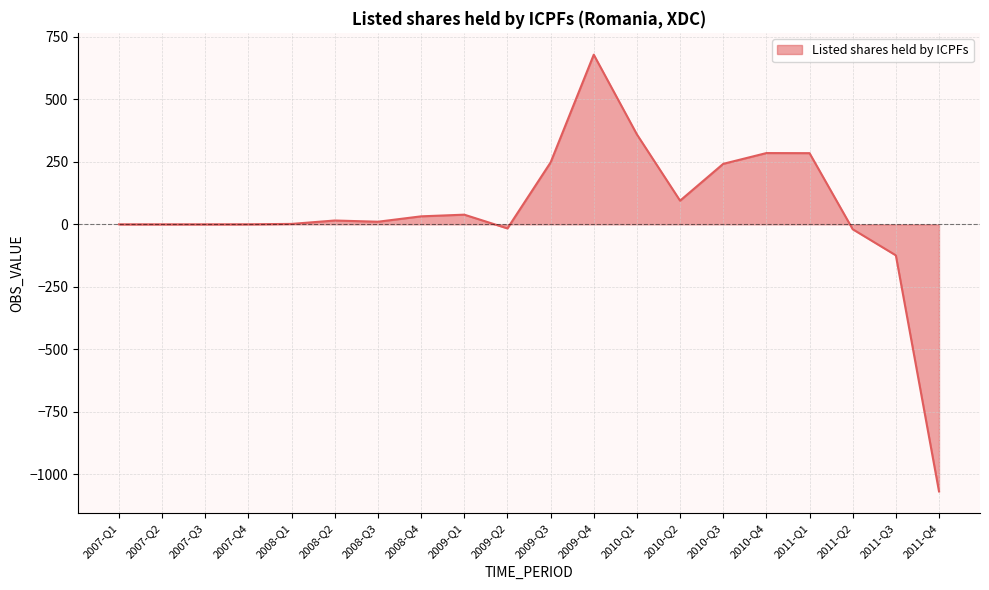

What is the difference between the values at 2010-Q3 and 2011-Q4?

1309.6